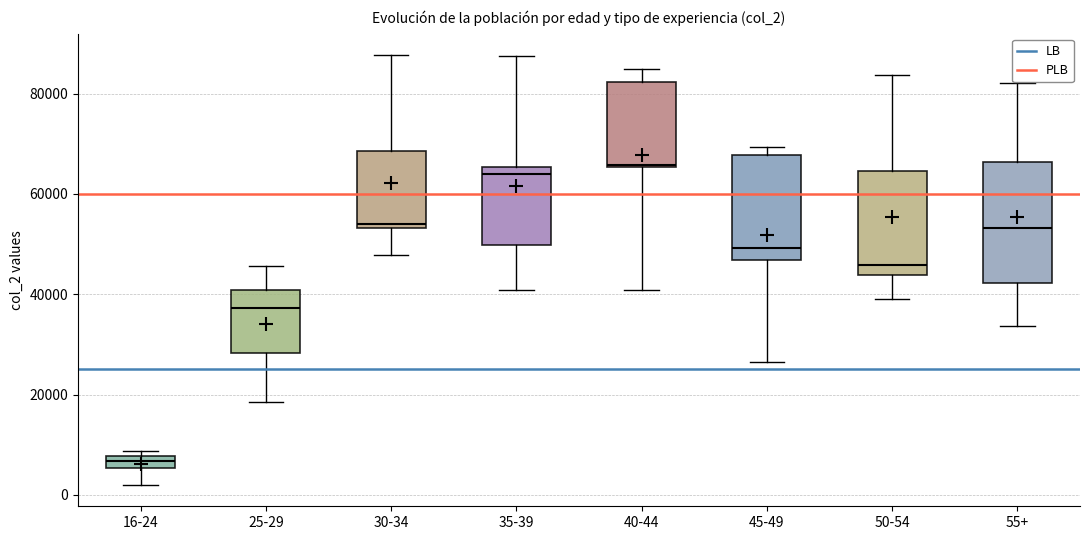

Comparing the boxes themselves (not the whiskers), which one is the tallest?

55+